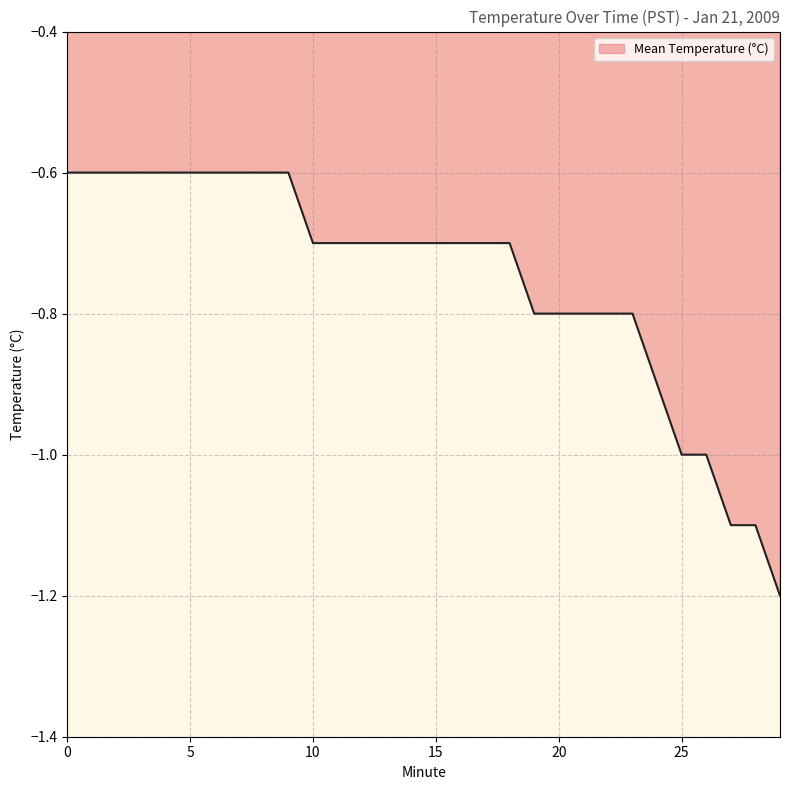

What is the difference between the maximum and minimum values?

0.6